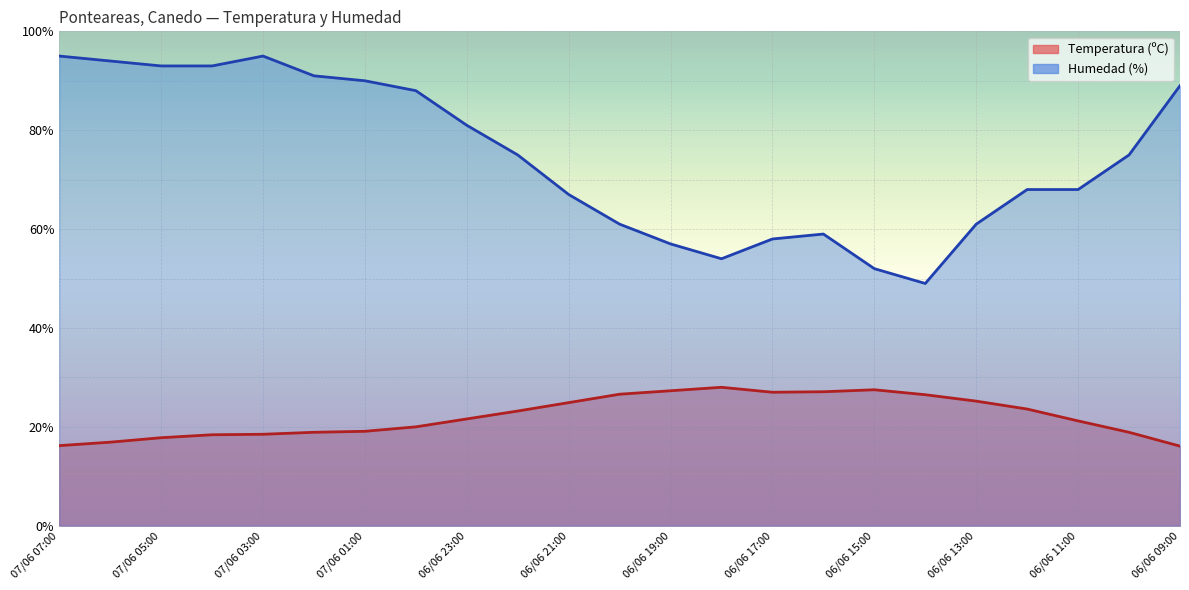

Which category has the highest value in the Humedad (%) series?

07/06 07:00